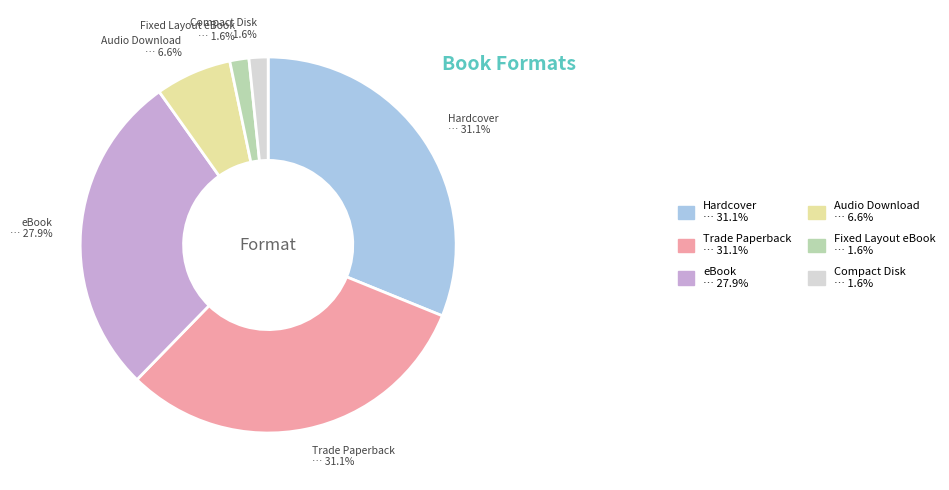

Between Fixed Layout eBook and Hardcover, which is larger?

Hardcover